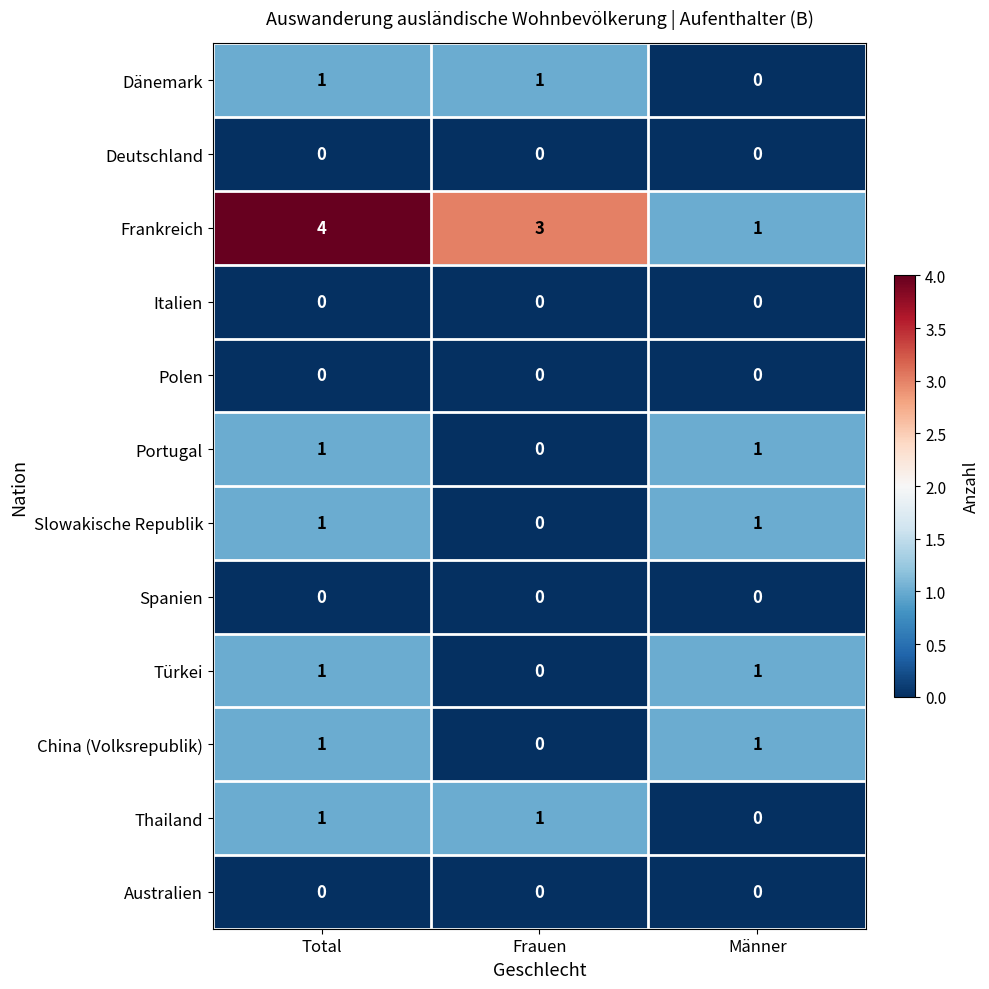

Where does the Frankreich series first go above 3?

Total